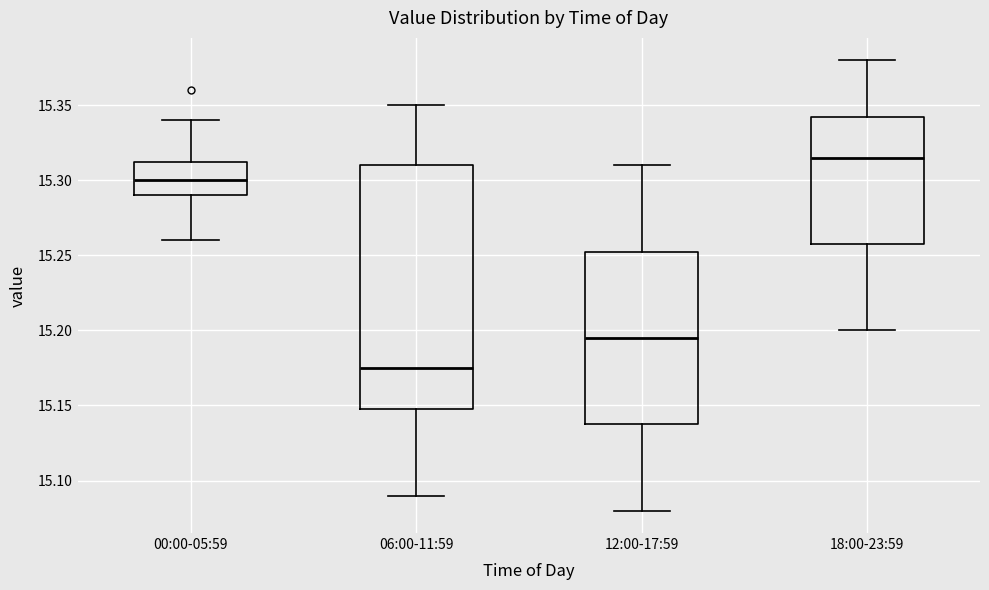

Which box is the tallest, from its lower edge to its upper edge?

06:00-11:59